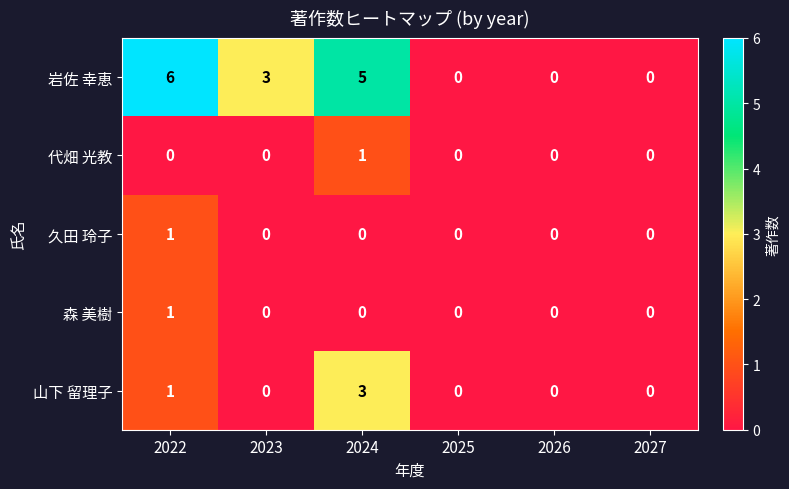

What is the highest value of the 岩佐 幸恵 series?

6